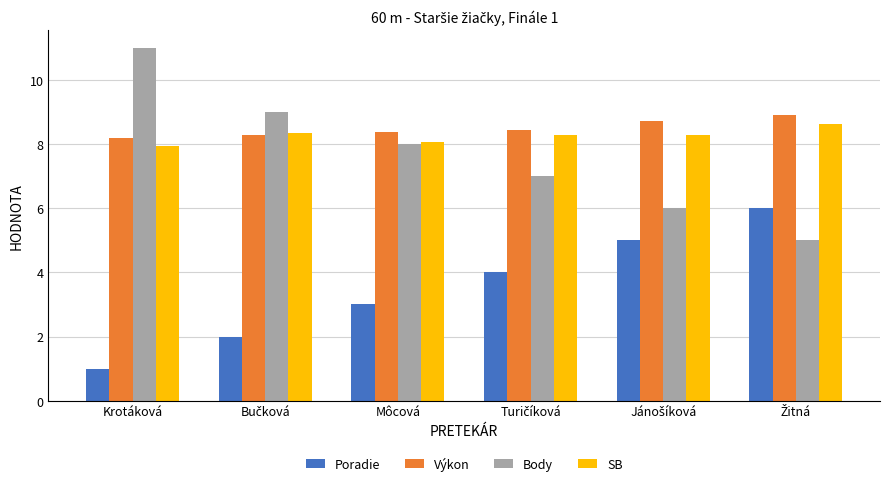

What is the approximate value of Výkon at Krotáková?

8.2